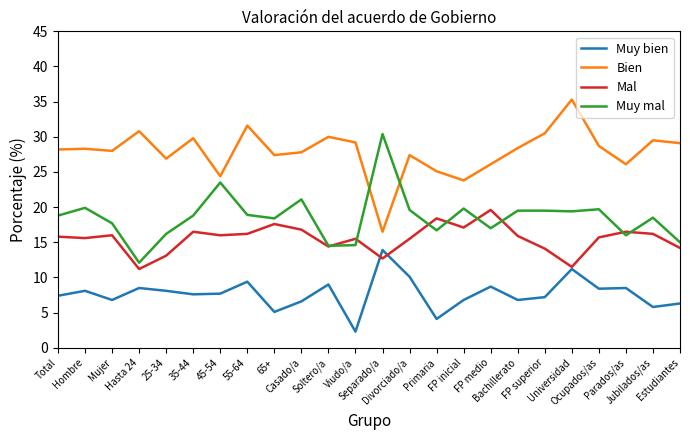

Which label corresponds to the smallest value in the chart?

Viudo/a